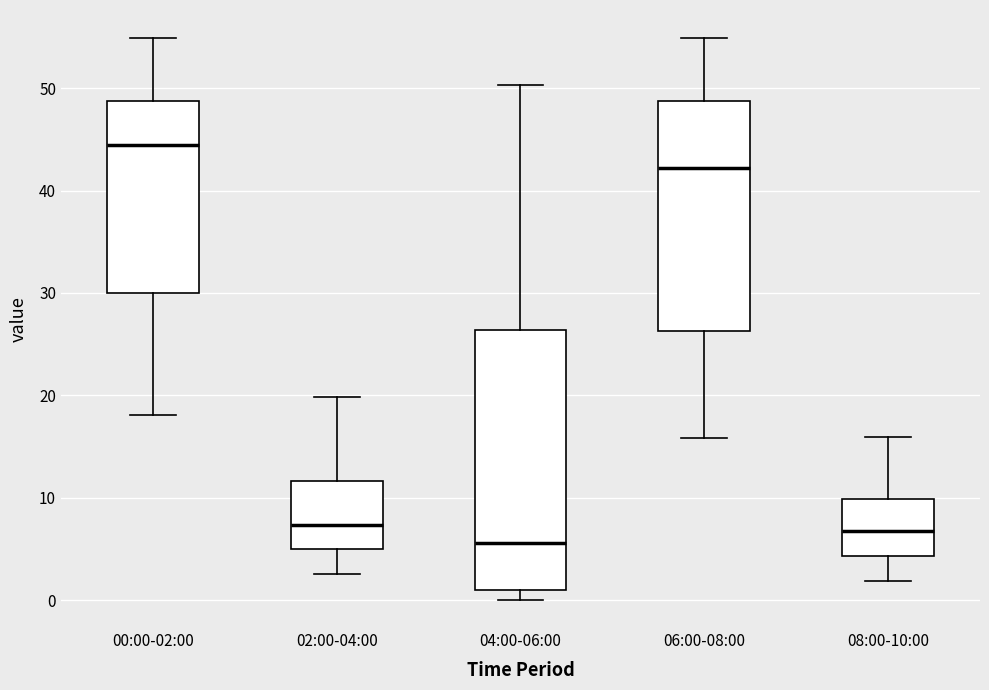

Reading left to right, transcribe this box plot: for each box, give where its median line is, the range the box spans, and where its two whiskers end, as read against the y-axis. The values are not printed on the chart, so give them approximately, as read against the axis.

00:00-02:00: median 44, box 30 to 49, whiskers 18 to 55
02:00-04:00: median 7, box 5 to 12, whiskers 3 to 20
04:00-06:00: median 6, box 1 to 26, whiskers 0 to 50
06:00-08:00: median 42, box 26 to 49, whiskers 16 to 55
08:00-10:00: median 7, box 4 to 10, whiskers 2 to 16